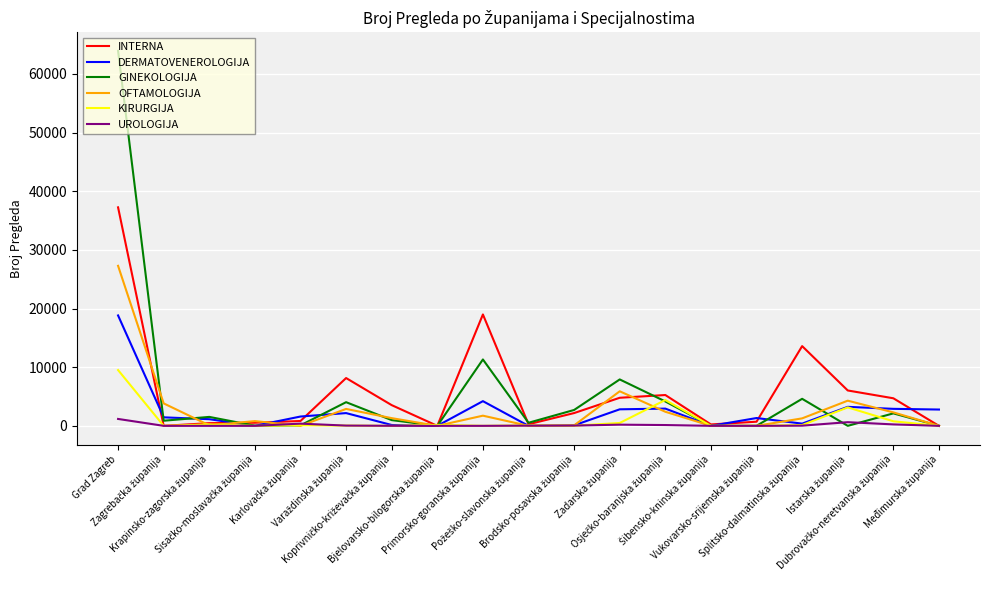

List the series in order of their peak value, highest first.

GINEKOLOGIJA, INTERNA, OFTAMOLOGIJA, DERMATOVENEROLOGIJA, KIRURGIJA, UROLOGIJA